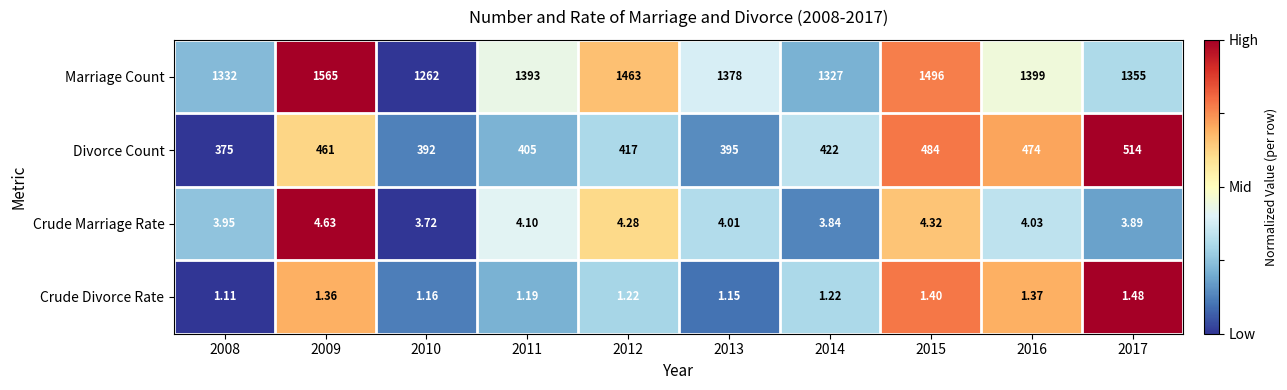

Which series has the widest spread of values?

Marriage Count